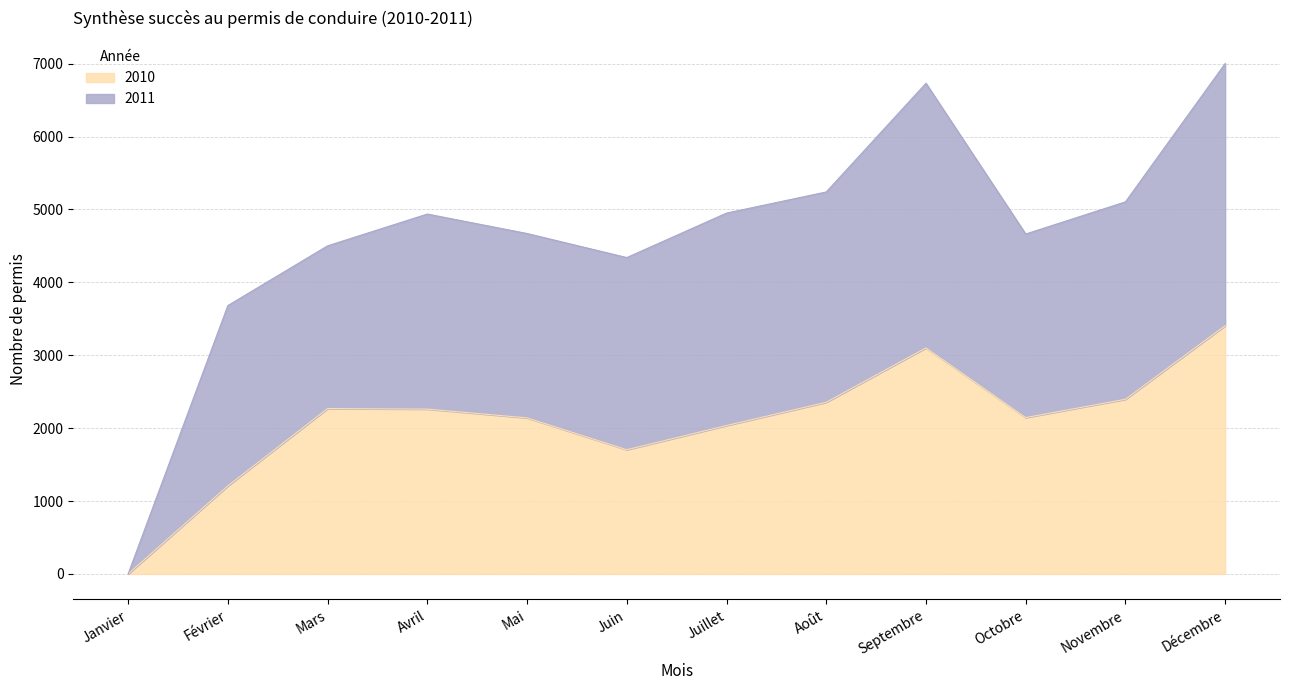

How many interior local valleys (lower than both neighbors) does the data have?

2